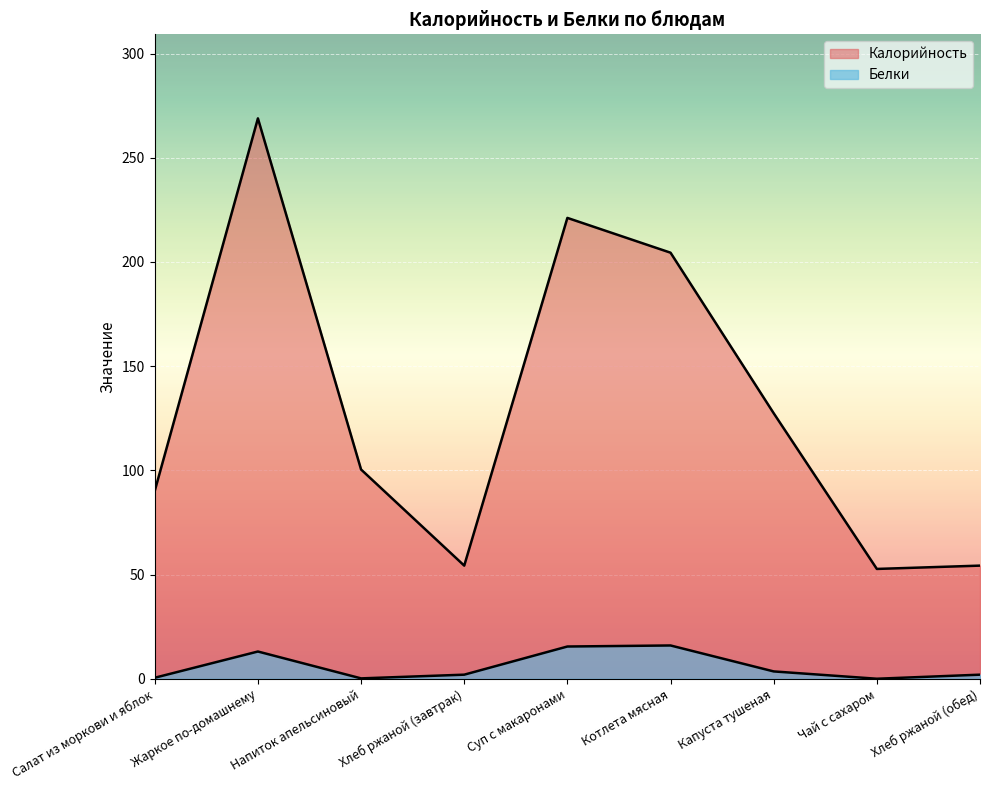

List the series in order of their peak value, lowest first.

Белки, Калорийность